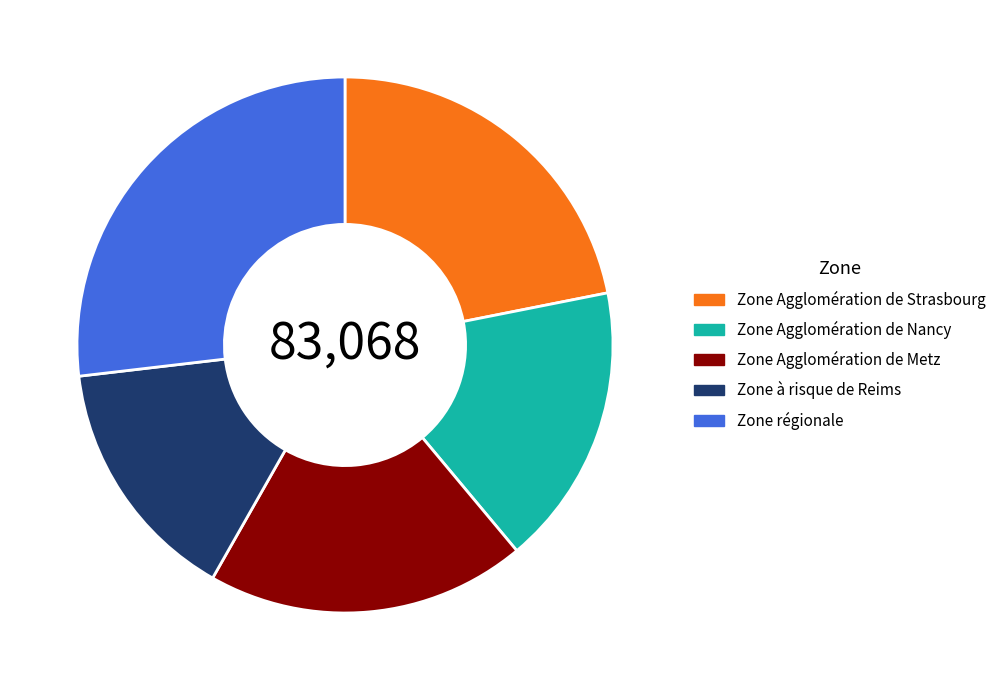

Is there any slice that represents more than half of the pie?

No